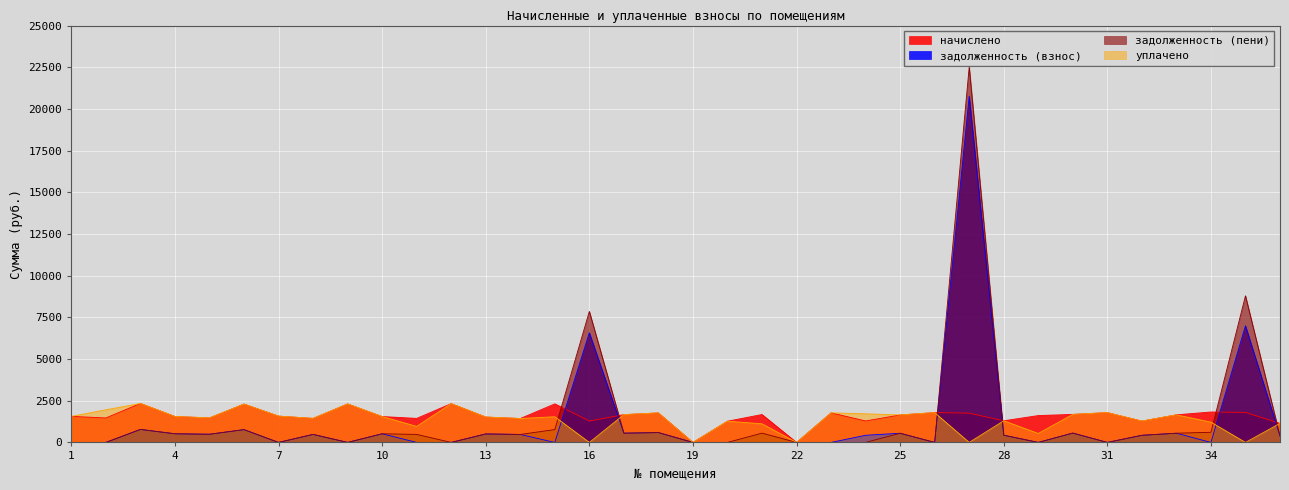

Which category has the highest value in the задолженность (пени) series?

27